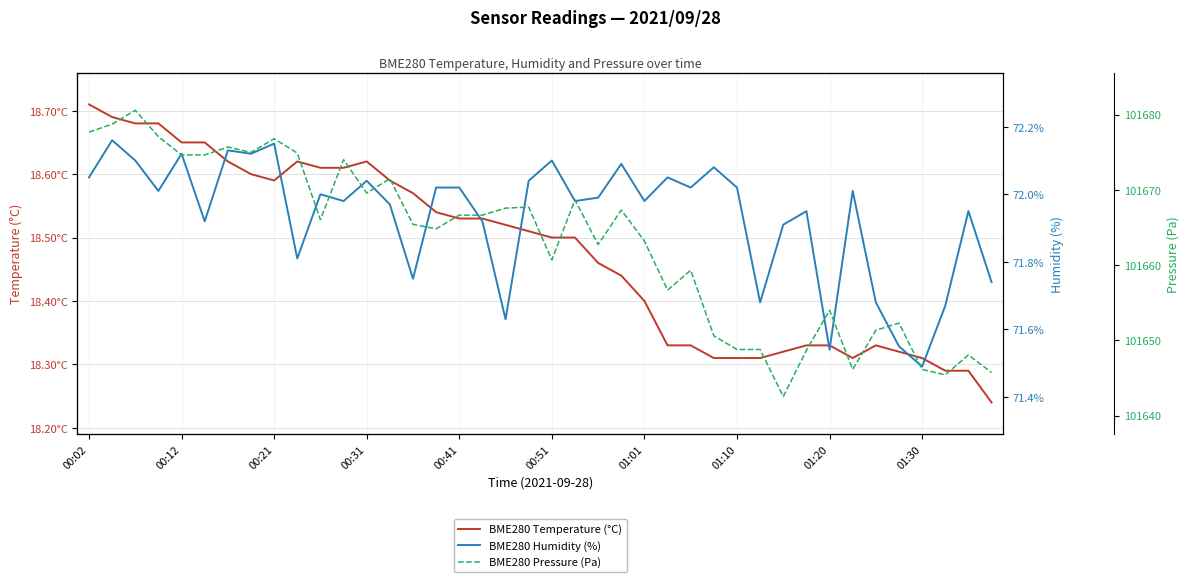

True or false: BME280 Humidity (%) and BME280 Temperature (°C) cross at least once.

False